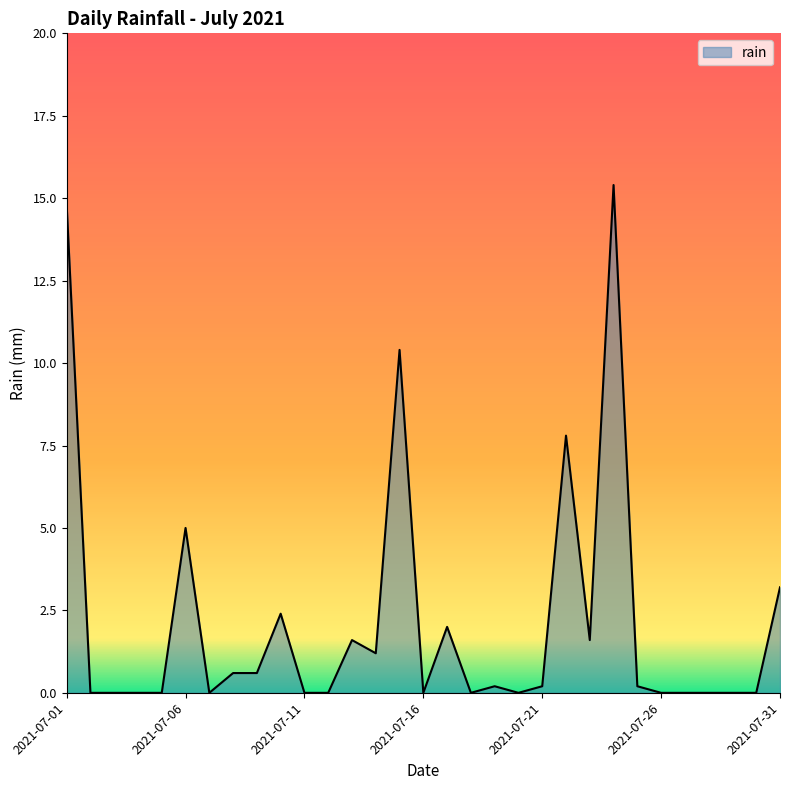

How many series are shown in this chart?

1